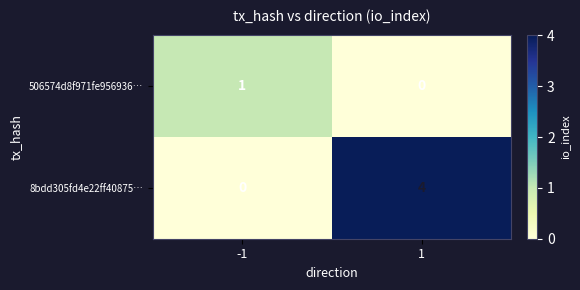

The 8bdd305fd4e22ff40875… series shows -2 at -1. True or false?

False